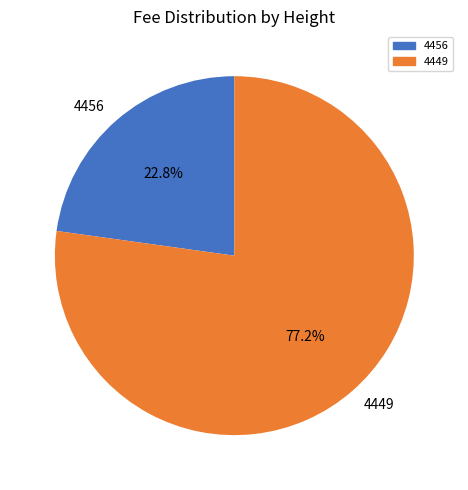

Which category has the smallest portion of the pie?

4456